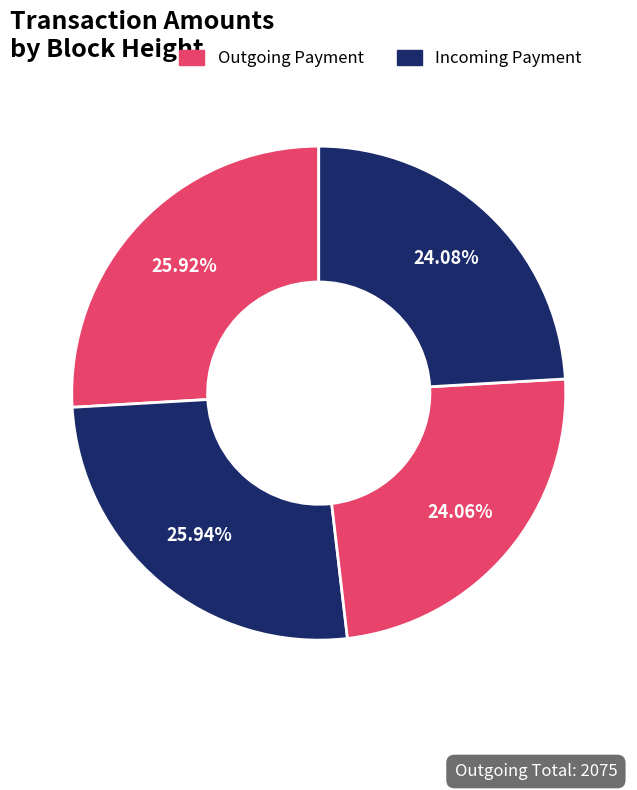

How many slices are in this pie chart?

4